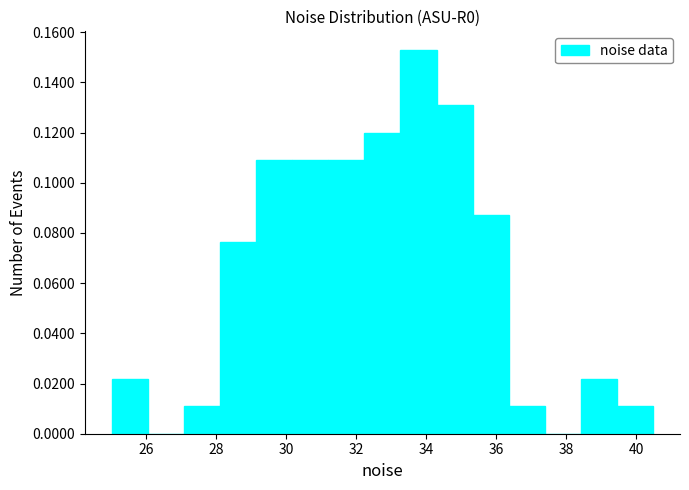

Reading left to right, transcribe this chart: for each bar, give the range it covers on the x-axis and its height. Neither the bar edges nor the heights are printed on the chart, so give them approximately, as read against the axes.

25.0 to 26.0: 0.022
26.0 to 27.0: 0
27.0 to 28.2: 0.010
28.2 to 29.2: 0.076
29.2 to 30.2: 0.110
30.2 to 31.2: 0.110
31.2 to 32.2: 0.110
32.2 to 33.2: 0.120
33.2 to 34.2: 0.152
34.2 to 35.4: 0.130
35.4 to 36.4: 0.088
36.4 to 37.4: 0.010
37.4 to 38.4: 0
38.4 to 39.4: 0.022
39.4 to 40.4: 0.010